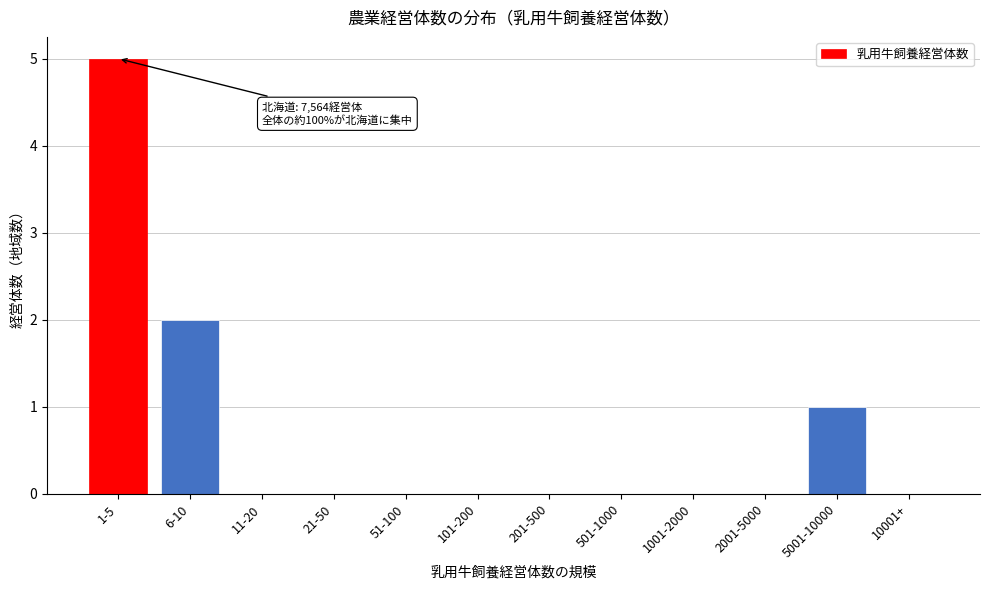

Reading left to right, transcribe all the data shown in this chart.

1-5=5	6-10=2	11-20=0	21-50=0	51-100=0	101-200=0	201-500=0	501-1000=0	1001-2000=0	2001-5000=0	5001-10000=1	10001+=0